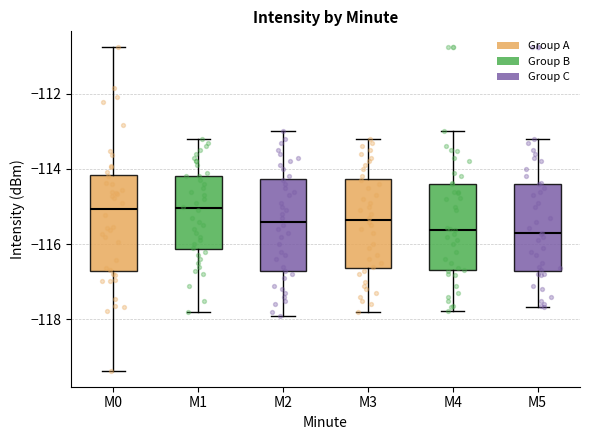

Reading left to right, transcribe this box plot: for each box, give where its median line is, the range the box spans, and where its two whiskers end, as read against the y-axis. The values are not printed on the chart, so give them approximately, as read against the axis.

M0: median -115.0, box -116.8 to -114.2, whiskers -119.4 to -110.8
M1: median -115.0, box -116.2 to -114.2, whiskers -117.8 to -113.2
M2: median -115.4, box -116.8 to -114.2, whiskers -117.8 to -113.0
M3: median -115.4, box -116.6 to -114.2, whiskers -117.8 to -113.2
M4: median -115.6, box -116.6 to -114.4, whiskers -117.8 to -113.0
M5: median -115.8, box -116.8 to -114.4, whiskers -117.6 to -113.2